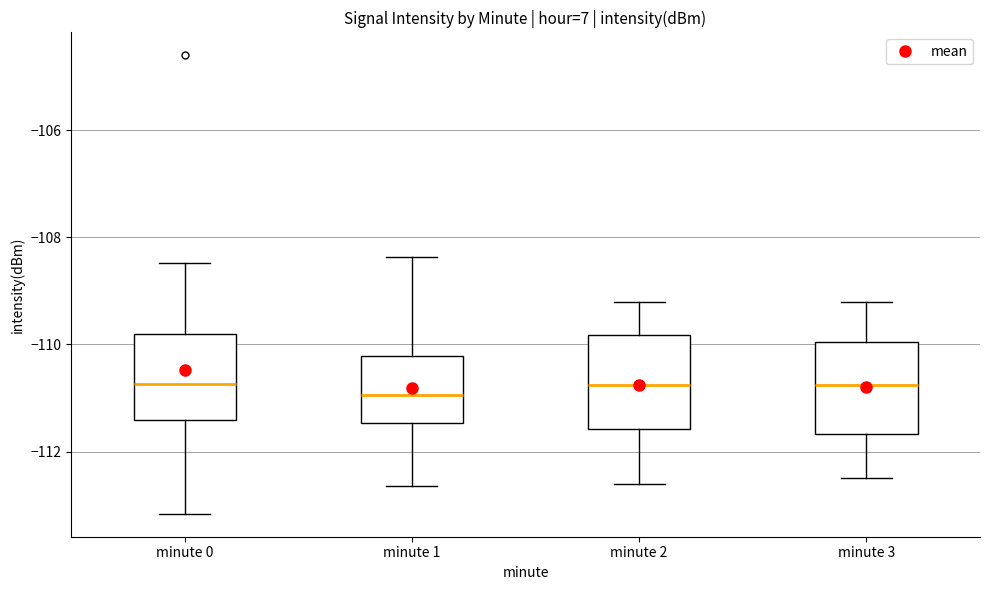

Reading left to right, read every box against the y-axis: the position of its median line, the range the box covers, and the ends of its whiskers. The values are not printed on the chart, so give them approximately, as read against the axis.

minute 0: median -110.8, box -111.4 to -109.8, whiskers -113.2 to -108.4
minute 1: median -111.0, box -111.4 to -110.2, whiskers -112.6 to -108.4
minute 2: median -110.8, box -111.6 to -109.8, whiskers -112.6 to -109.2
minute 3: median -110.8, box -111.6 to -110.0, whiskers -112.4 to -109.2